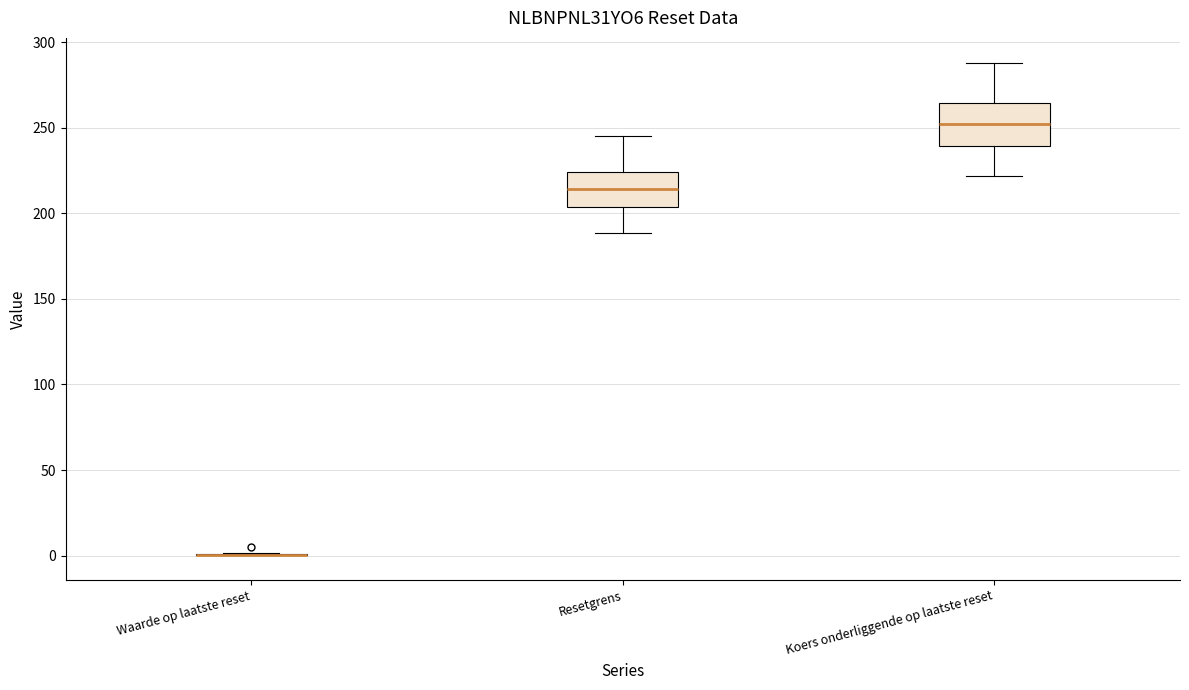

Reading left to right, read every box against the y-axis: the position of its median line, the range the box covers, and the ends of its whiskers. The values are not printed on the chart, so give them approximately, as read against the axis.

Waarde op laatste reset: box collapsed to a line at 0, whiskers 0 to 0
Resetgrens: median 215, box 205 to 225, whiskers 190 to 245
Koers onderliggende op laatste reset: median 250, box 240 to 265, whiskers 220 to 290